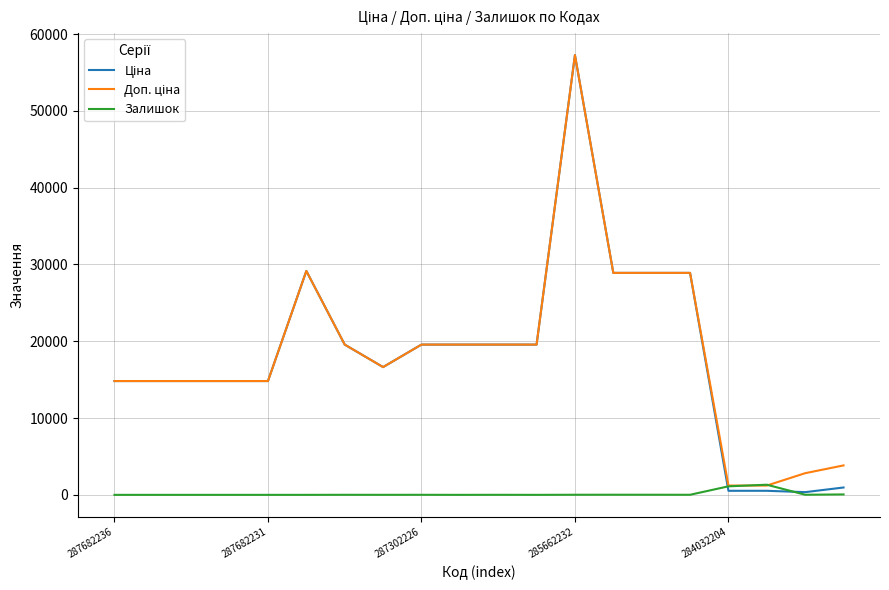

How many lines are shown in the chart?

3